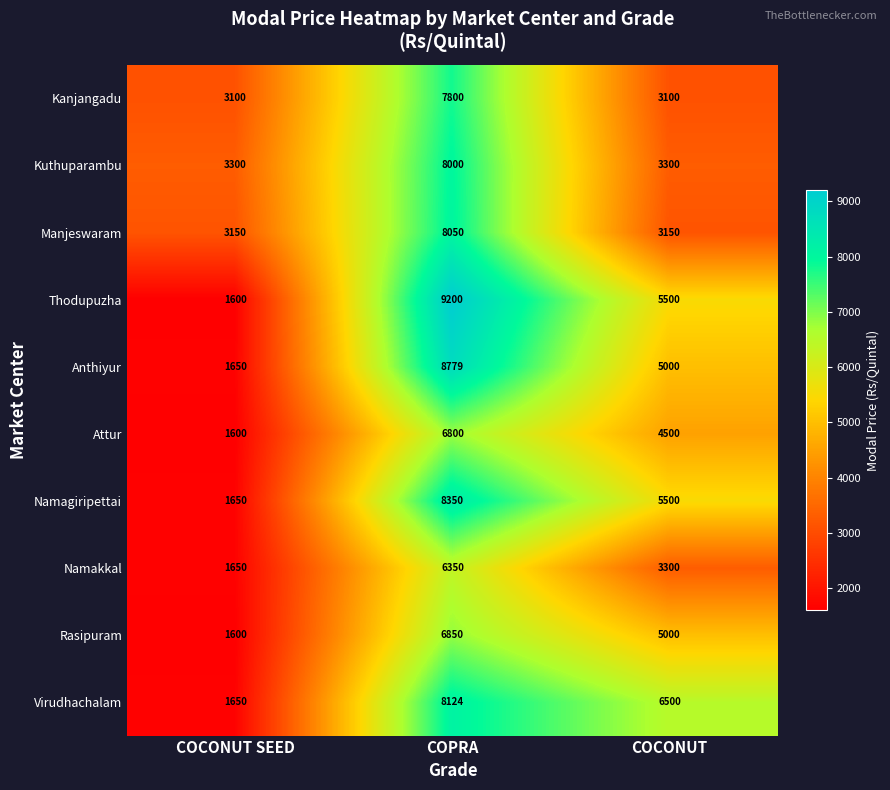

At which label is Anthiyur closest to 5214?

COCONUT